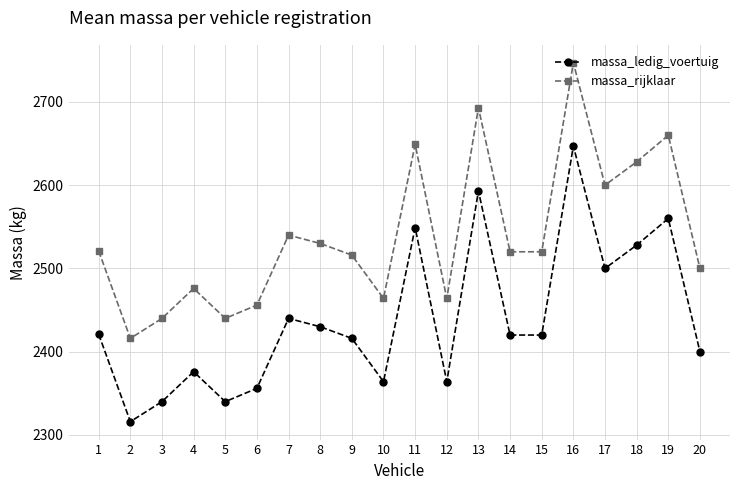

True or false: massa_ledig_voertuig and massa_rijklaar intersect in this chart.

False